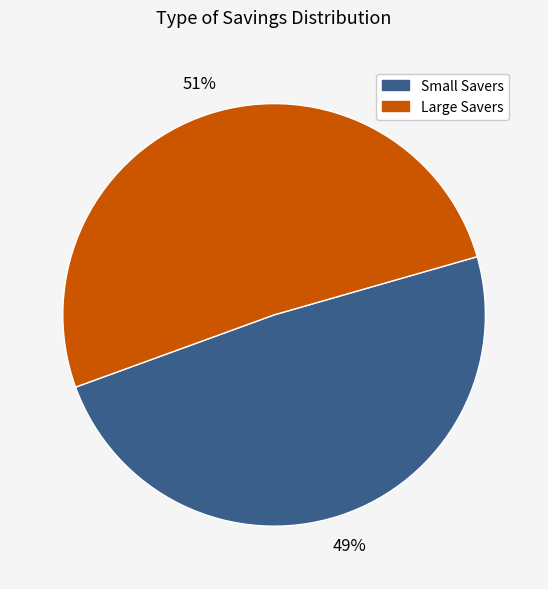

Rank the categories by value from highest to lowest.

Large Savers, Small Savers